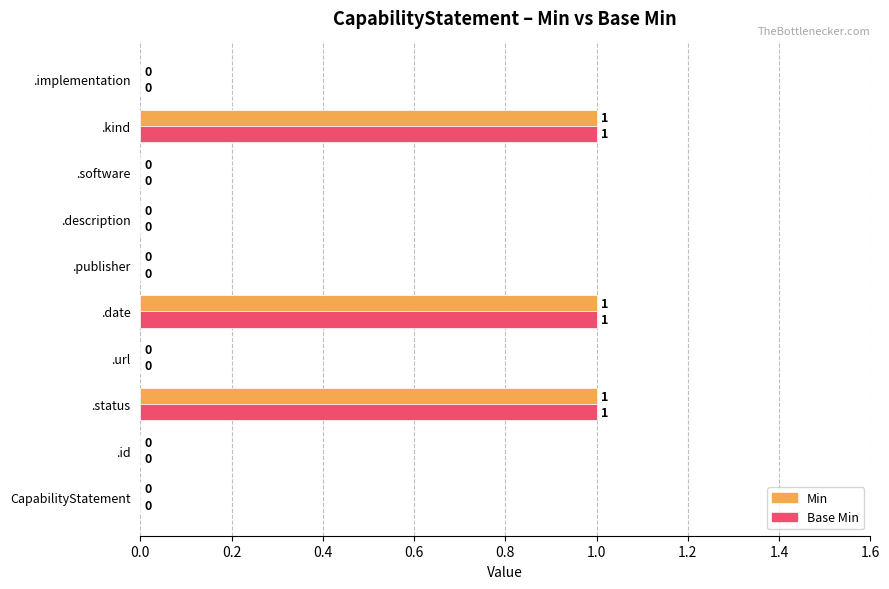

True or false: Min has a value of 1 at .url.

False